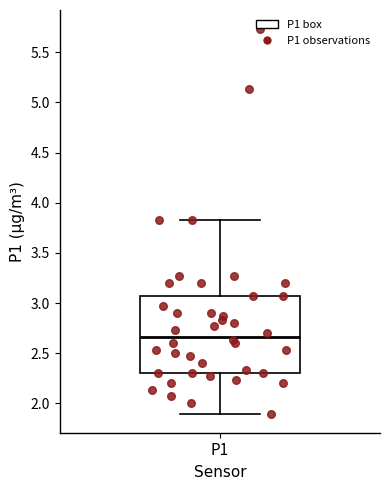

Read this box plot against the y-axis: the position of the median line, the range covered by the box, and the ends of both whiskers. The values are not printed on the chart, so give them approximately, as read against the axis.

median 2.65, box 2.30 to 3.05, whiskers 1.90 to 3.85